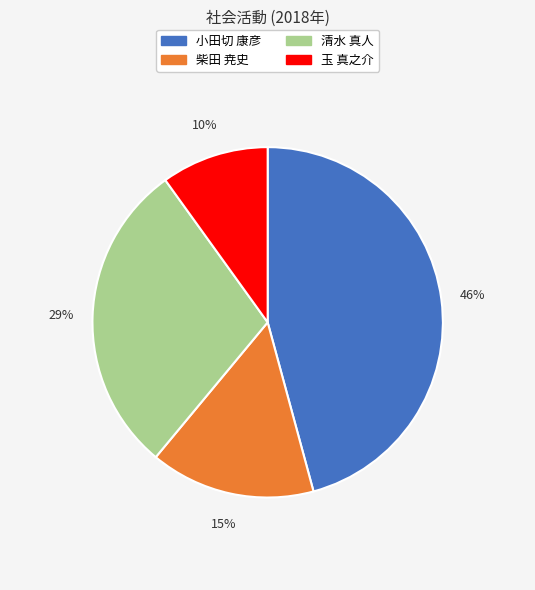

To the nearest percent, what is the average slice percentage?

25%